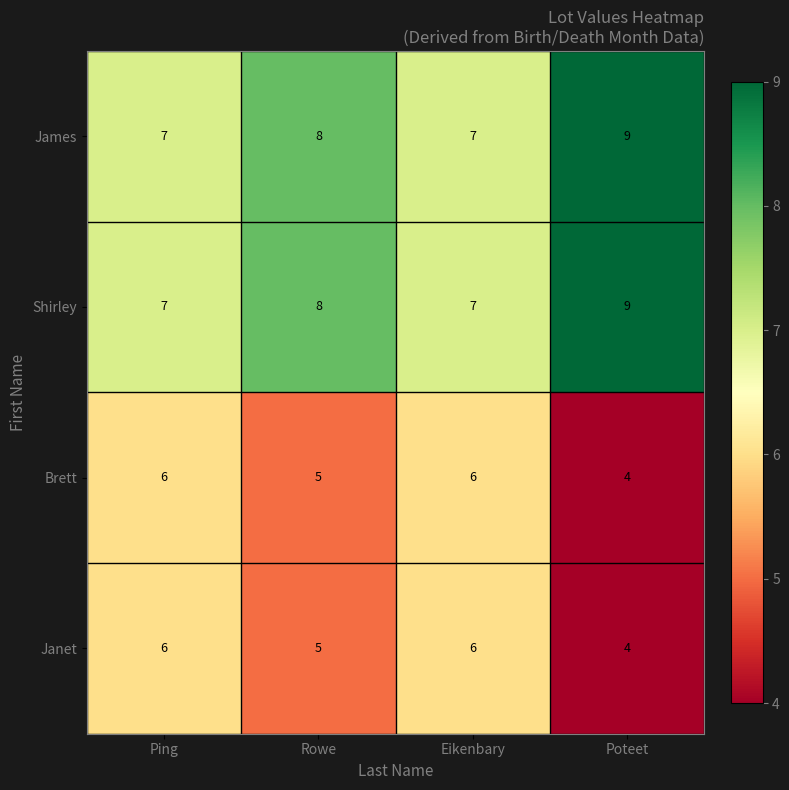

Count the Janet values in the range 5 to 6.

3